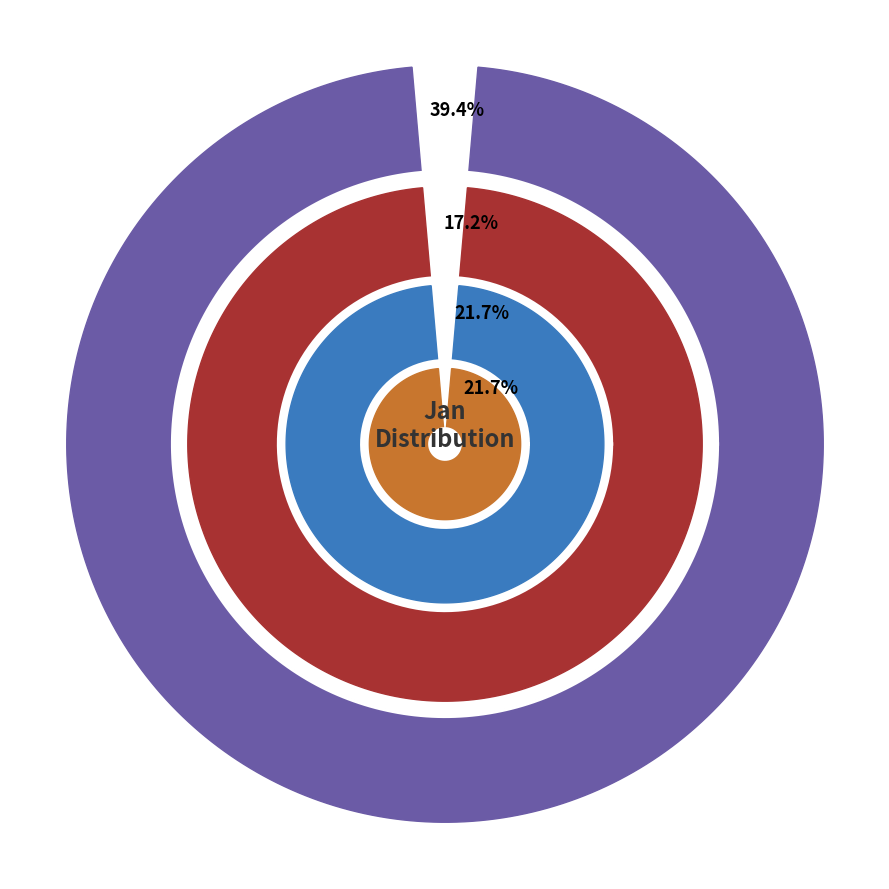

Is it true that pct75 is 1% of the pie?

False